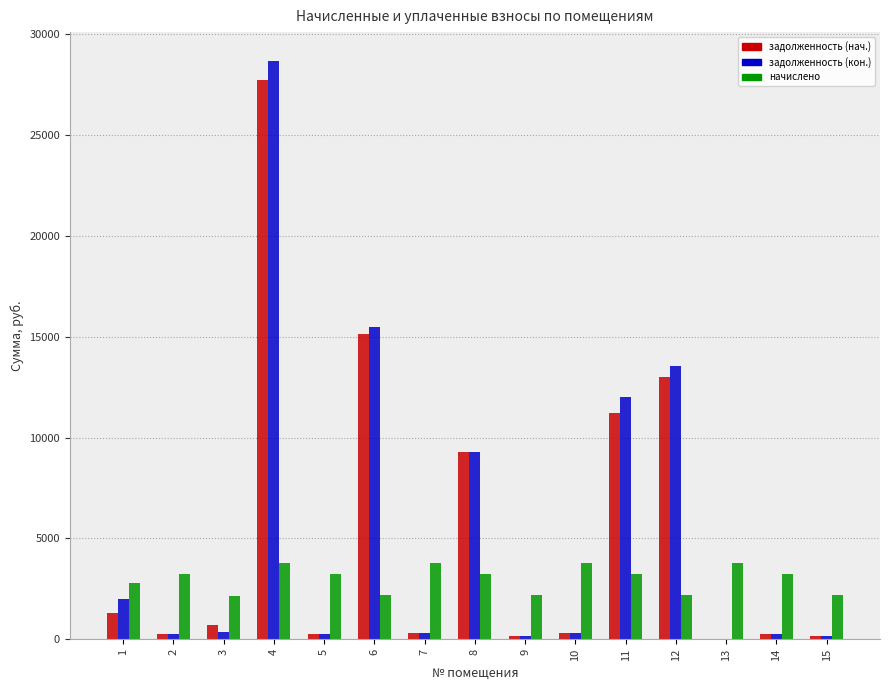

Which series has the widest spread of values?

задолженность (кон.)